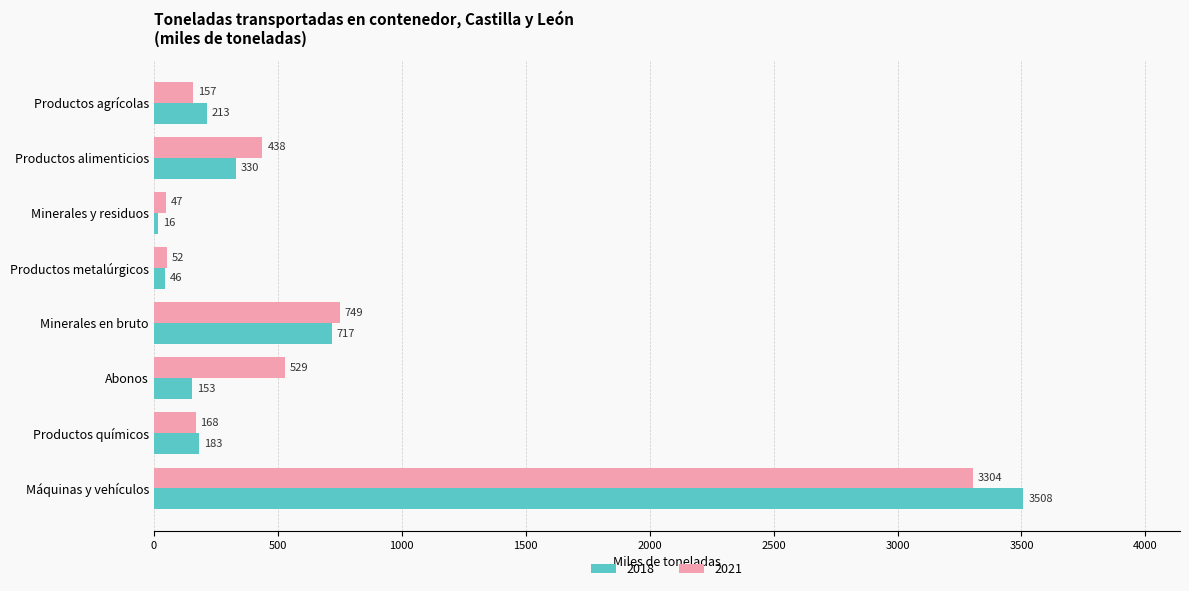

Is the value of 2021 at Productos químicos greater than the value of 2018 at Productos químicos?

No